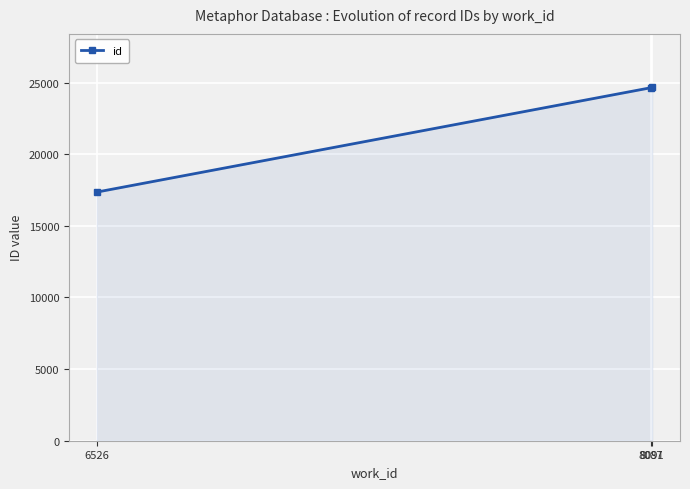

What is the maximum value shown in the chart?

24693